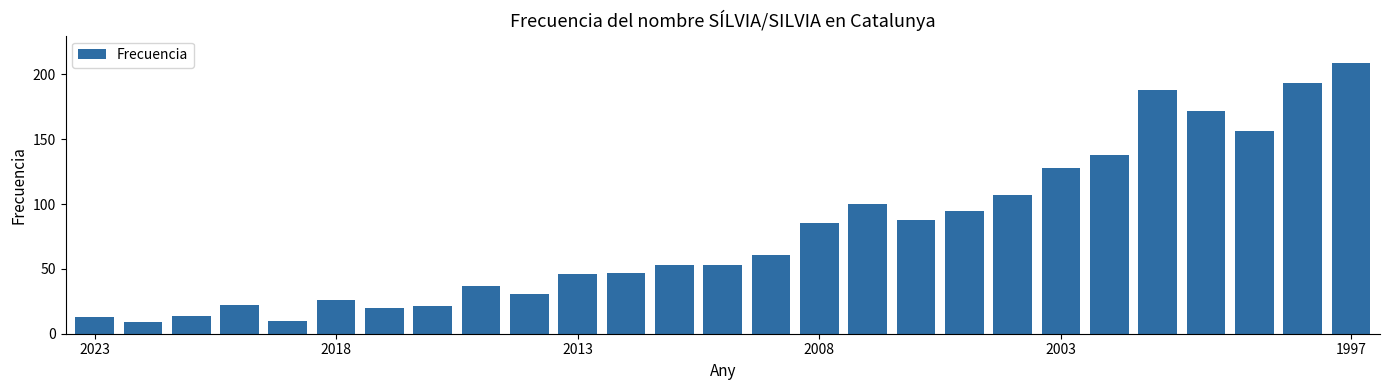

Reading right to left, transcribe all the data shown in this chart.

209	193	156	172	188	138	128	107	95	88	100	85	61	53	53	47	46	31	37	21	20	26	10	22	14	9	13